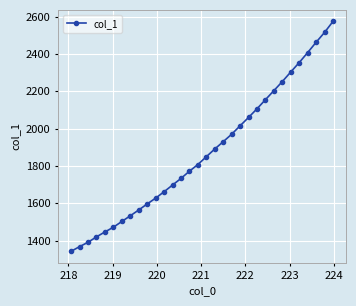

What is the minimum value shown in the chart?

1342.2